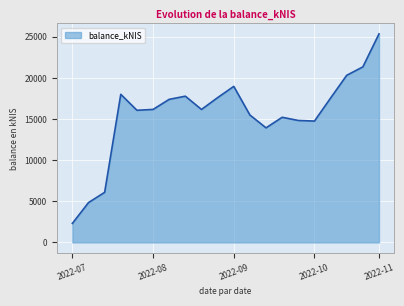

What is the difference between the maximum and minimum values?

23051.2